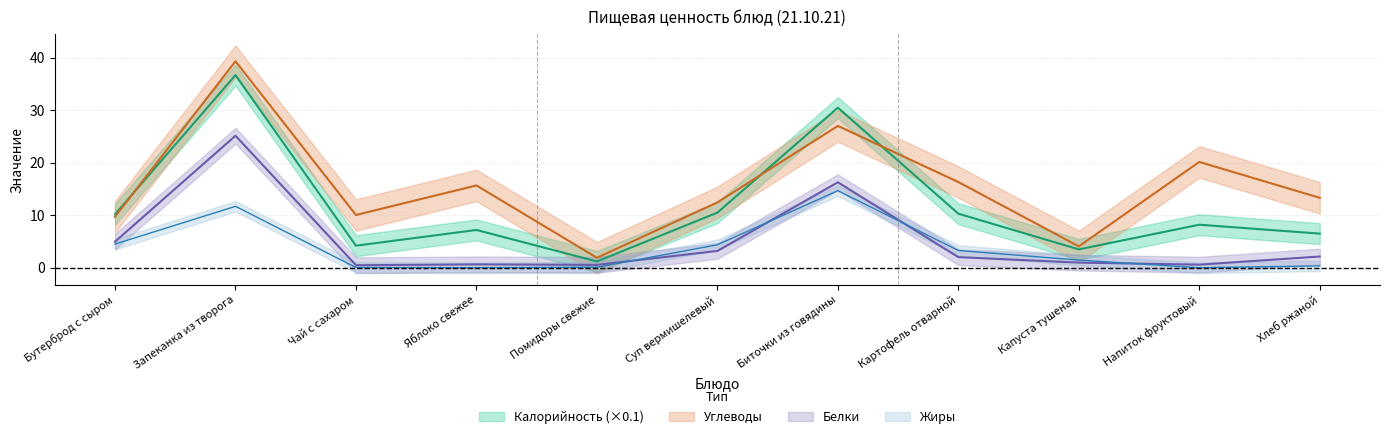

Which series ends up on top after the final intersection of Жиры and Белки?

Белки